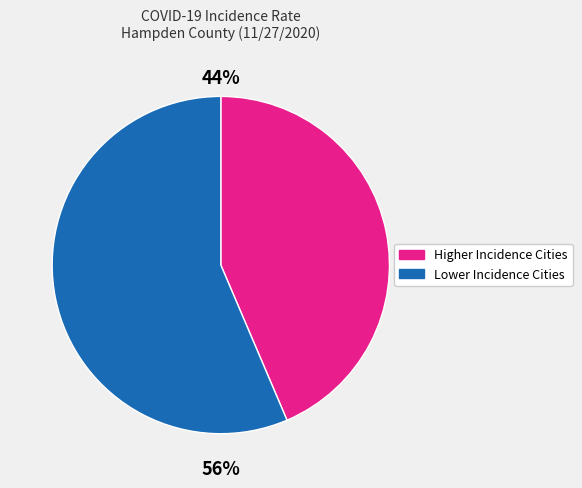

To the nearest percent, what is the average slice percentage?

50%